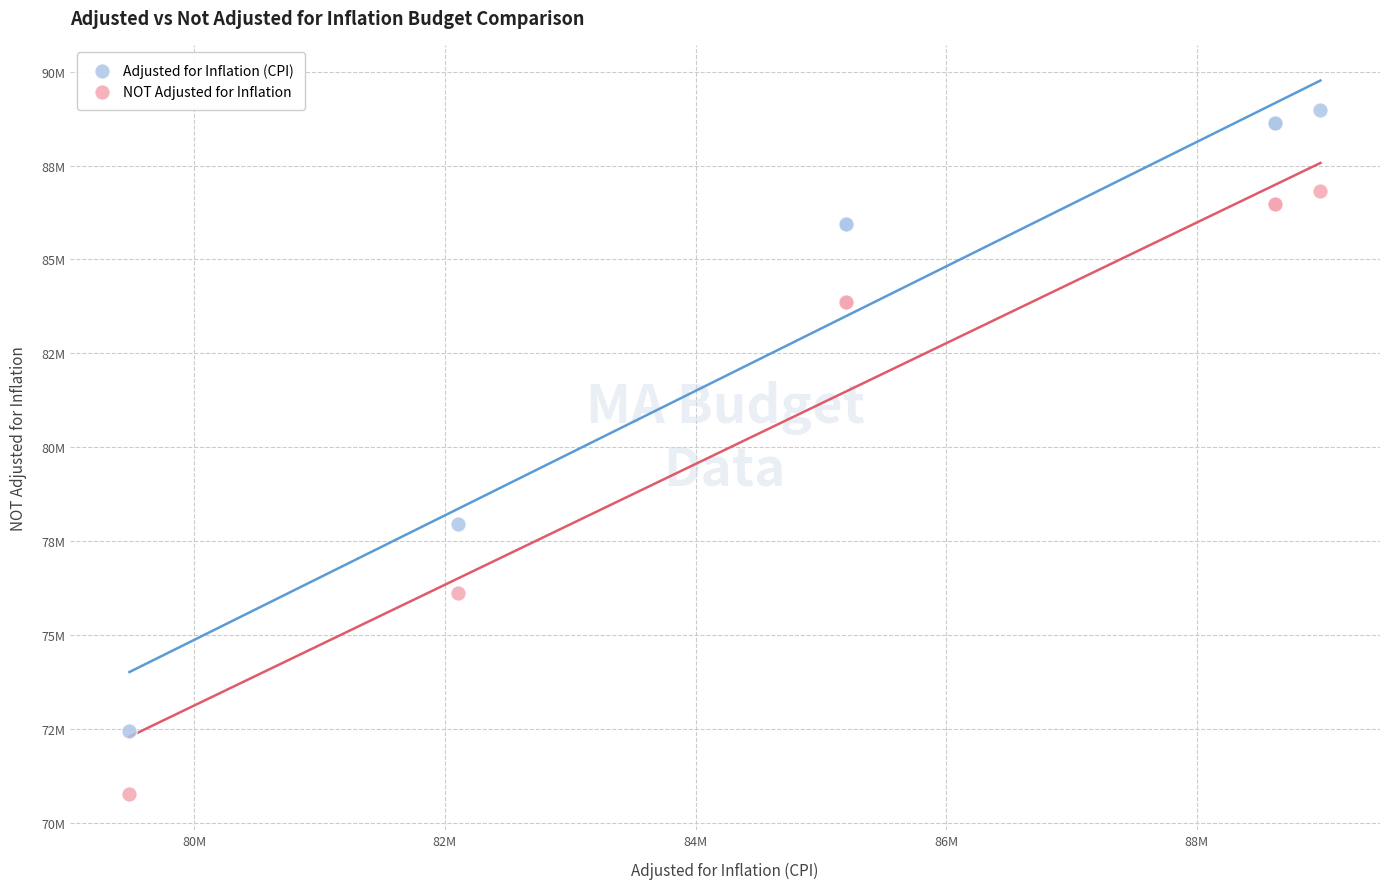

Which series has the widest spread of Y values?

Adjusted for Inflation (CPI)